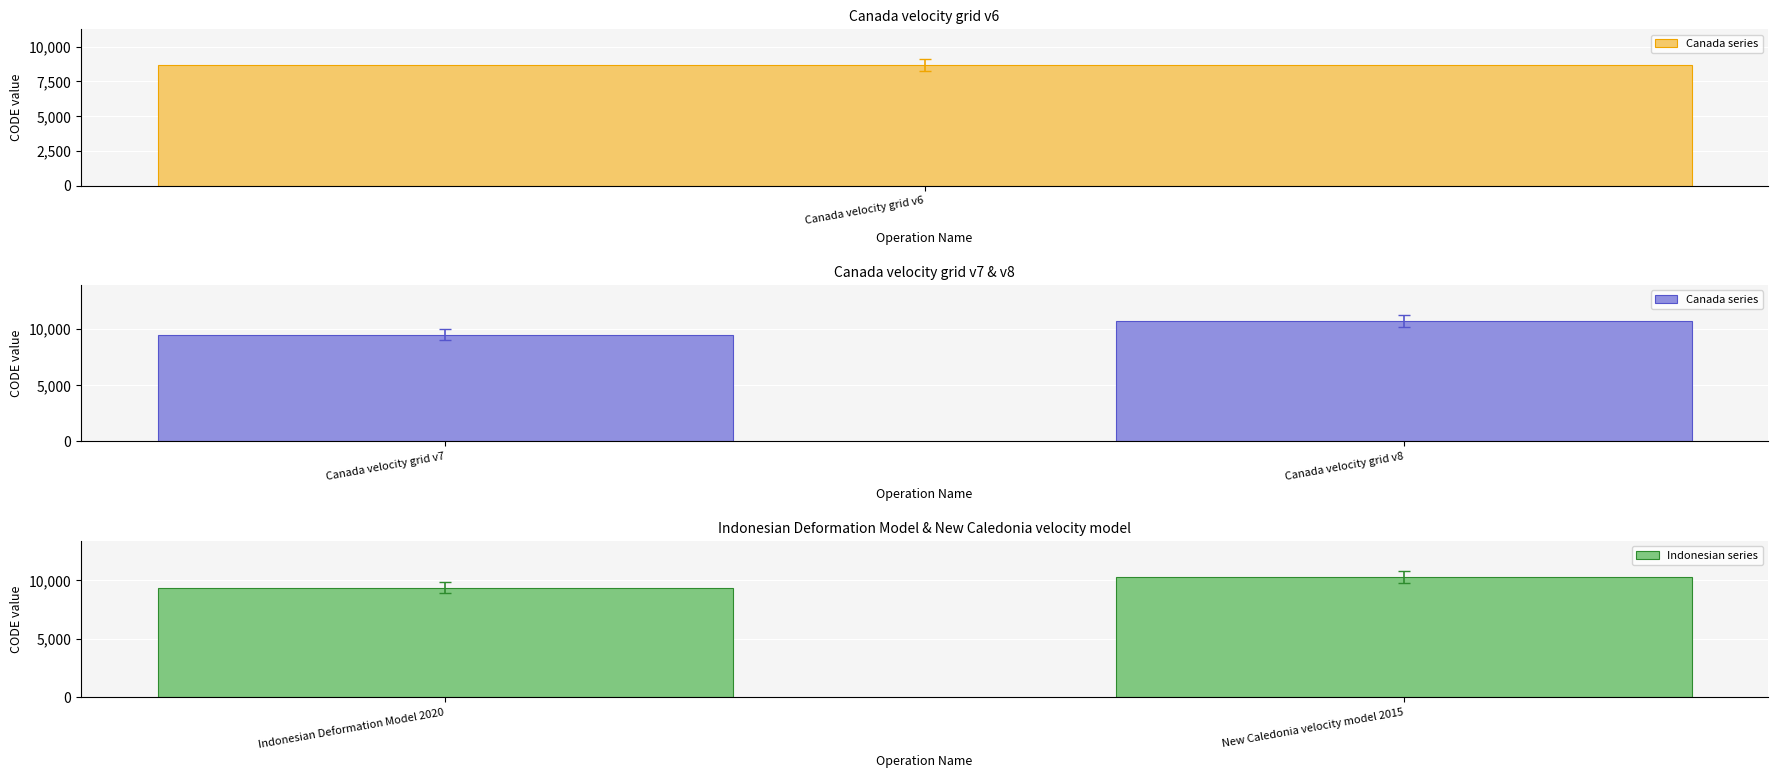

What is the highest value of the Indonesian series series?

10323